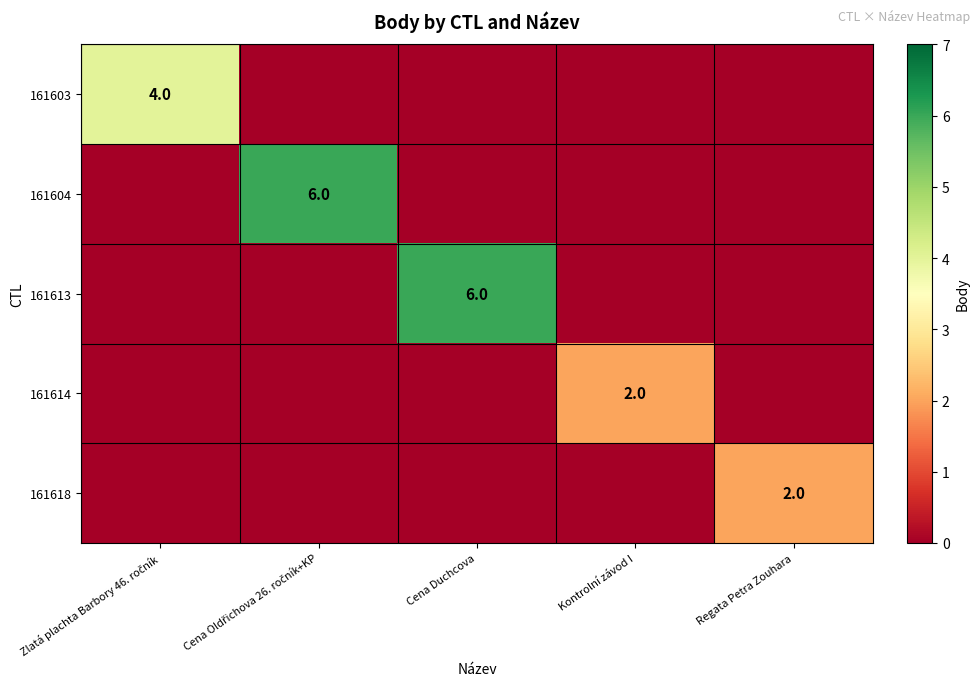

Which series has the widest spread of values?

161604